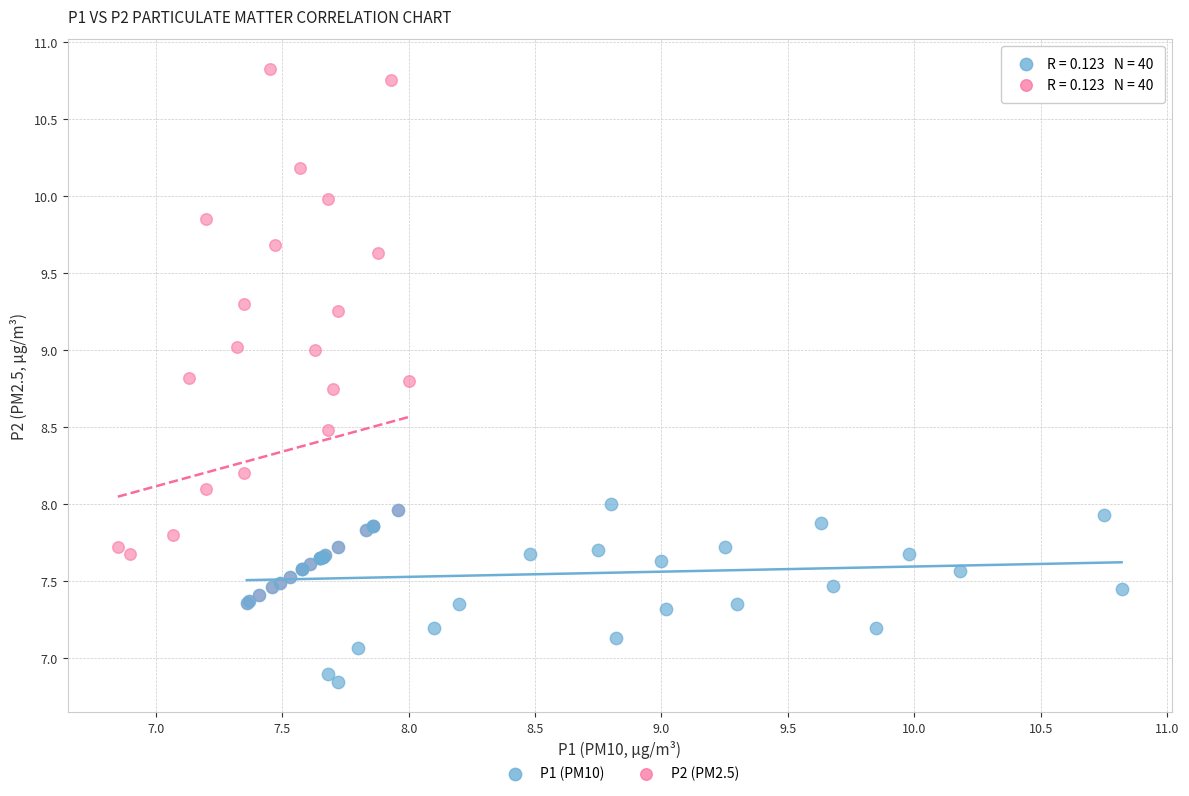

Which series contains the lowest Y value?

P1 (PM10)